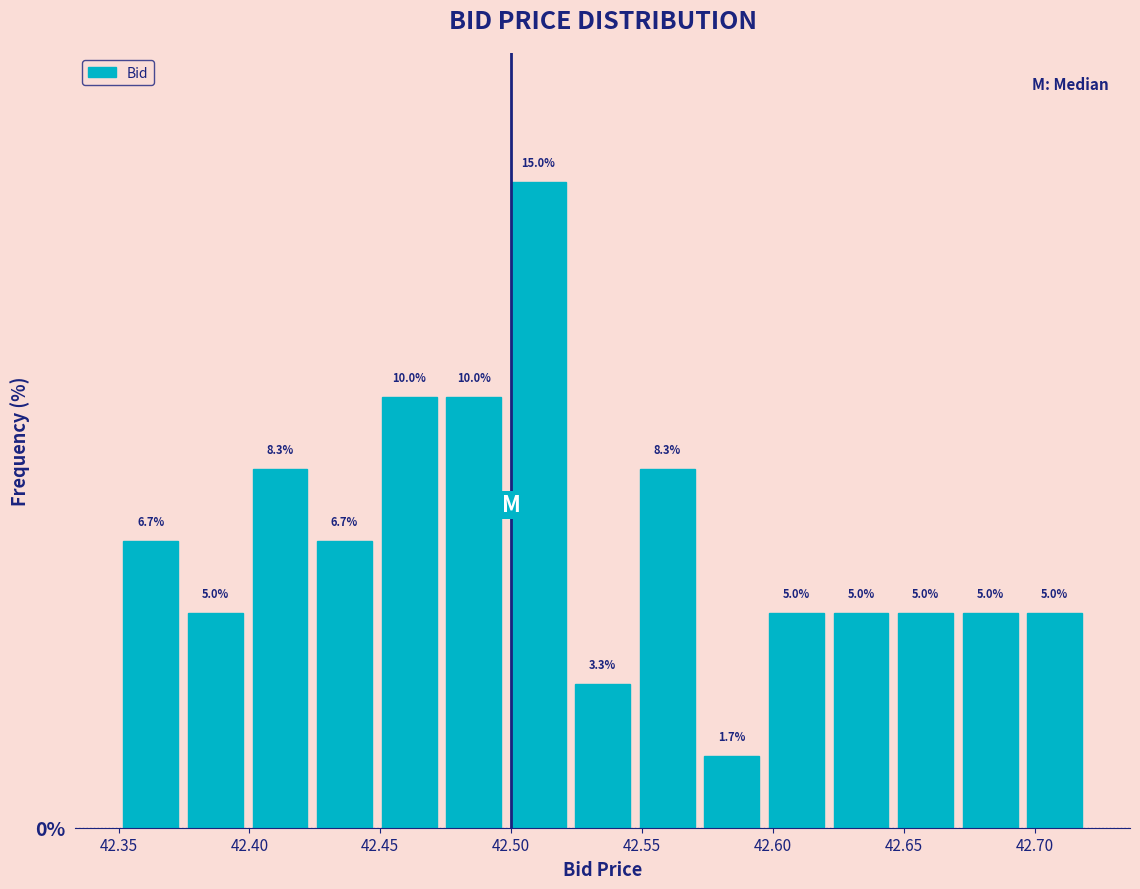

Reading left to right, transcribe this chart: for each bar, give the range it covers on the x-axis and its height. The bar edges are not printed on the chart, so give them approximately, as read against the axis.

42.350 to 42.375: 6.7
42.375 to 42.400: 5.0
42.400 to 42.425: 8.3
42.425 to 42.450: 6.7
42.450 to 42.475: 10.0
42.475 to 42.500: 10.0
42.500 to 42.525: 15.0
42.525 to 42.545: 3.3
42.545 to 42.570: 8.3
42.570 to 42.595: 1.7
42.595 to 42.620: 5.0
42.620 to 42.645: 5.0
42.645 to 42.670: 5.0
42.670 to 42.695: 5.0
42.695 to 42.720: 5.0